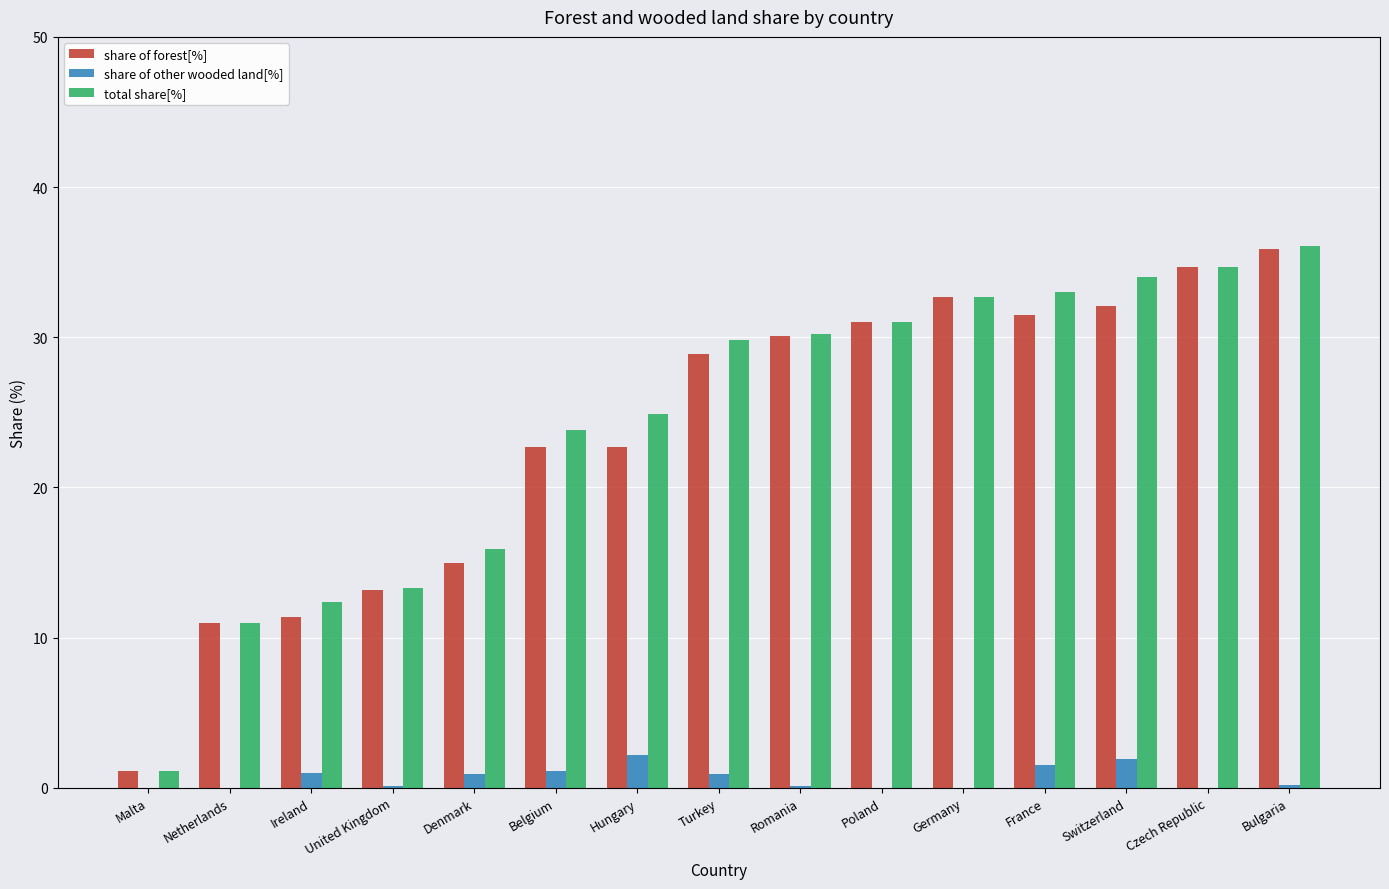

How many series are shown in this chart?

3